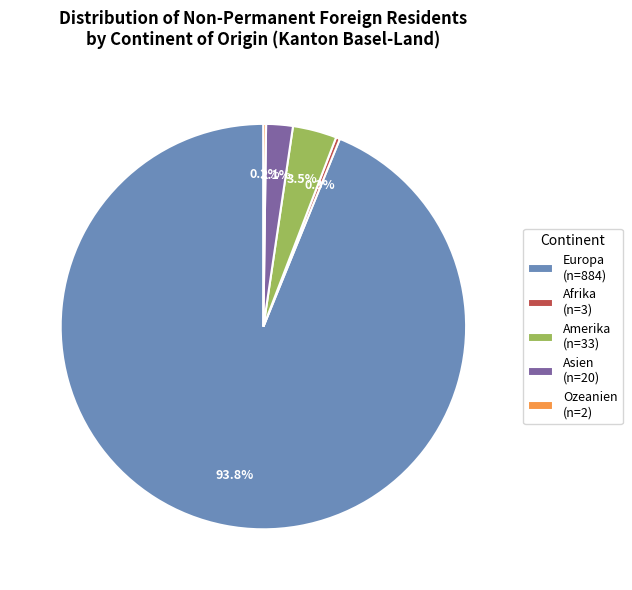

Is there a majority slice in this chart?

Yes